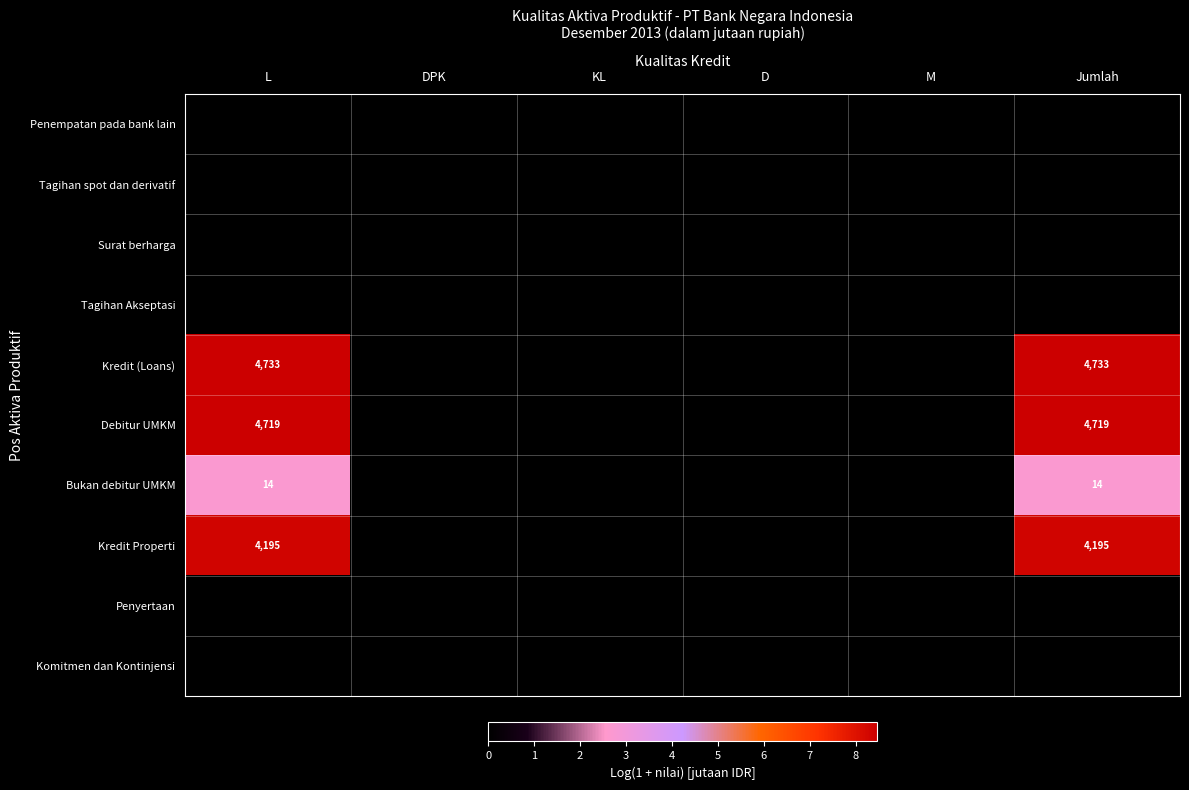

True or false: Penempatan pada bank lain has a value of 0.0 at KL.

True